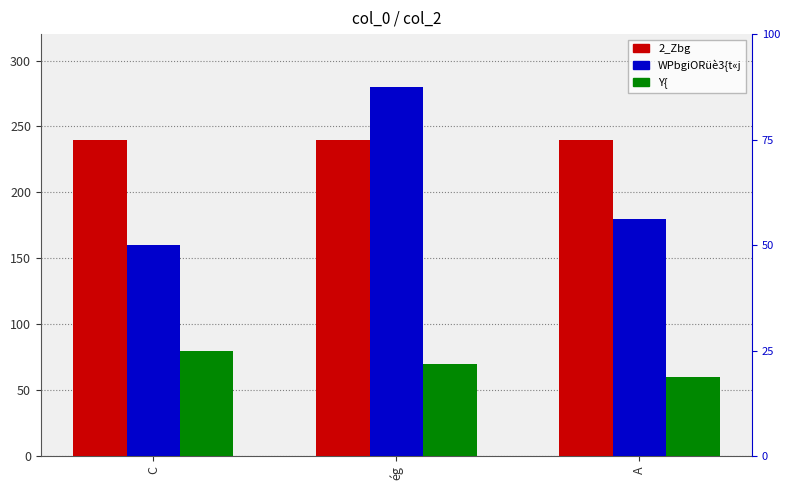

What are all the series names shown in the legend?

2_Zbg, WPbgiORüè3{t«j, Y{